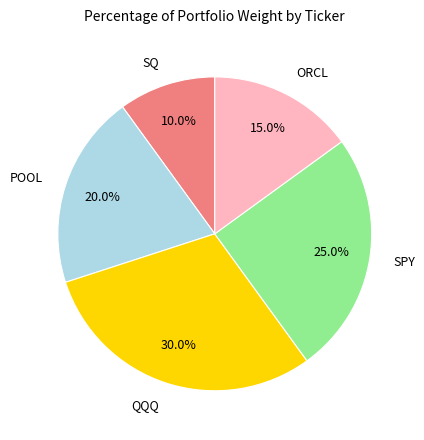

Is there a majority slice in this chart?

No